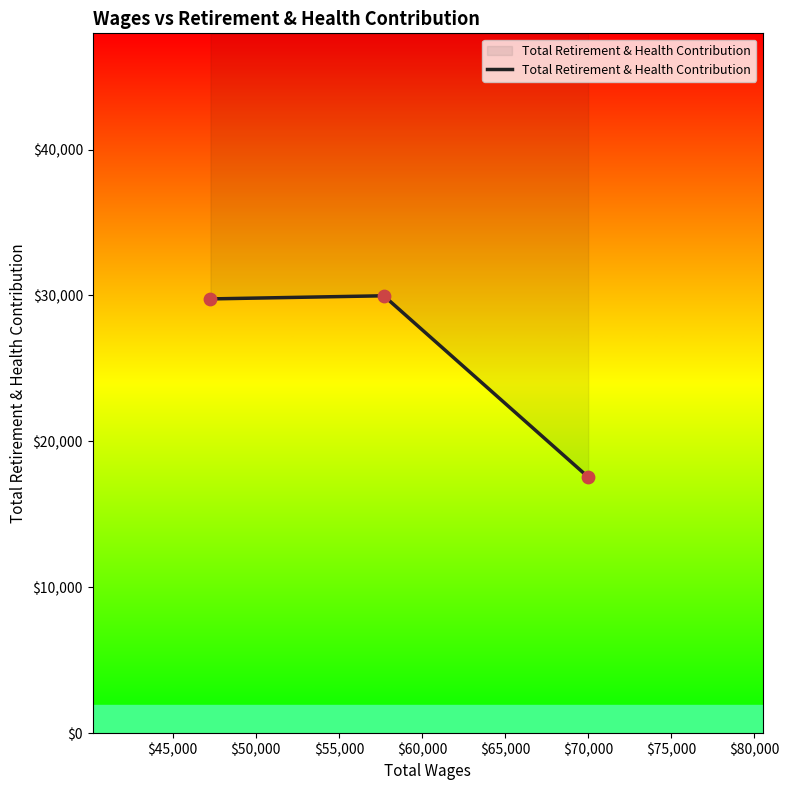

Between $45,000 and $50,000, which is larger?

$45,000